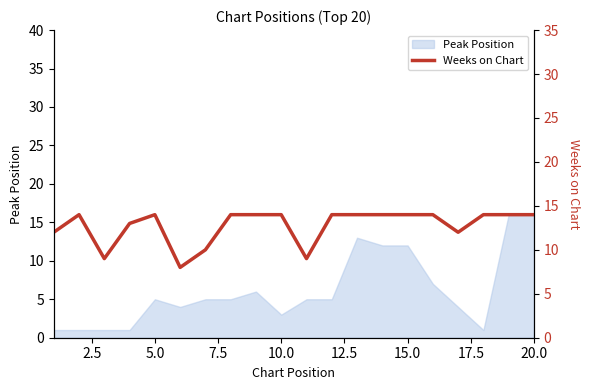

What is the difference between the second highest and second lowest values?

5